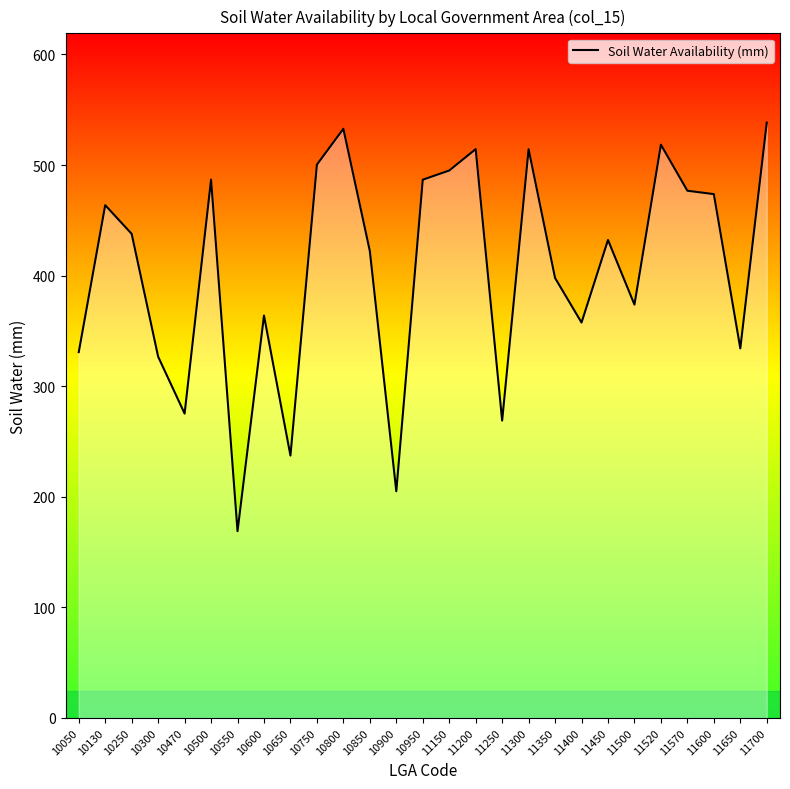

True or false: there are more than 0 points higher than both neighbors.

True